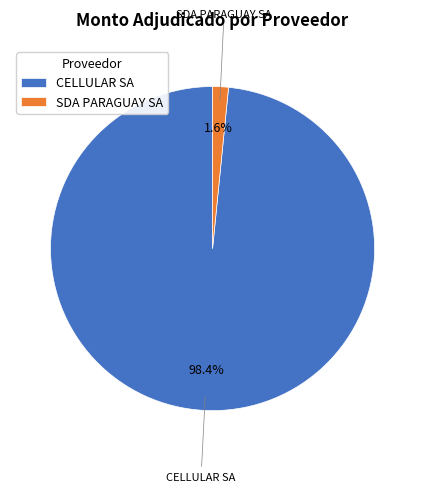

Is it true that CELLULAR SA is 98% of the pie?

True